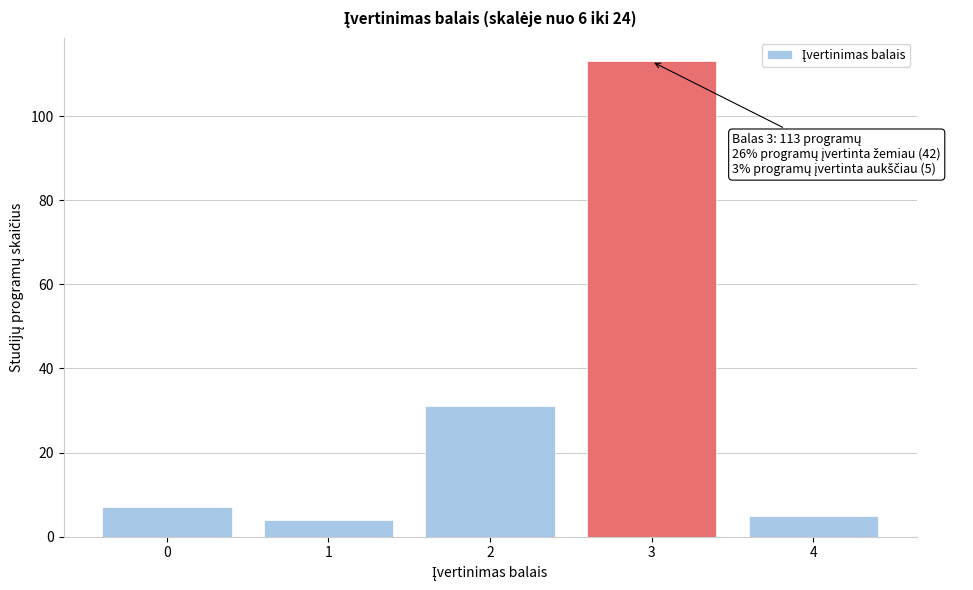

Reading left to right, what are all the values shown in this chart?

7	4	31	113	5